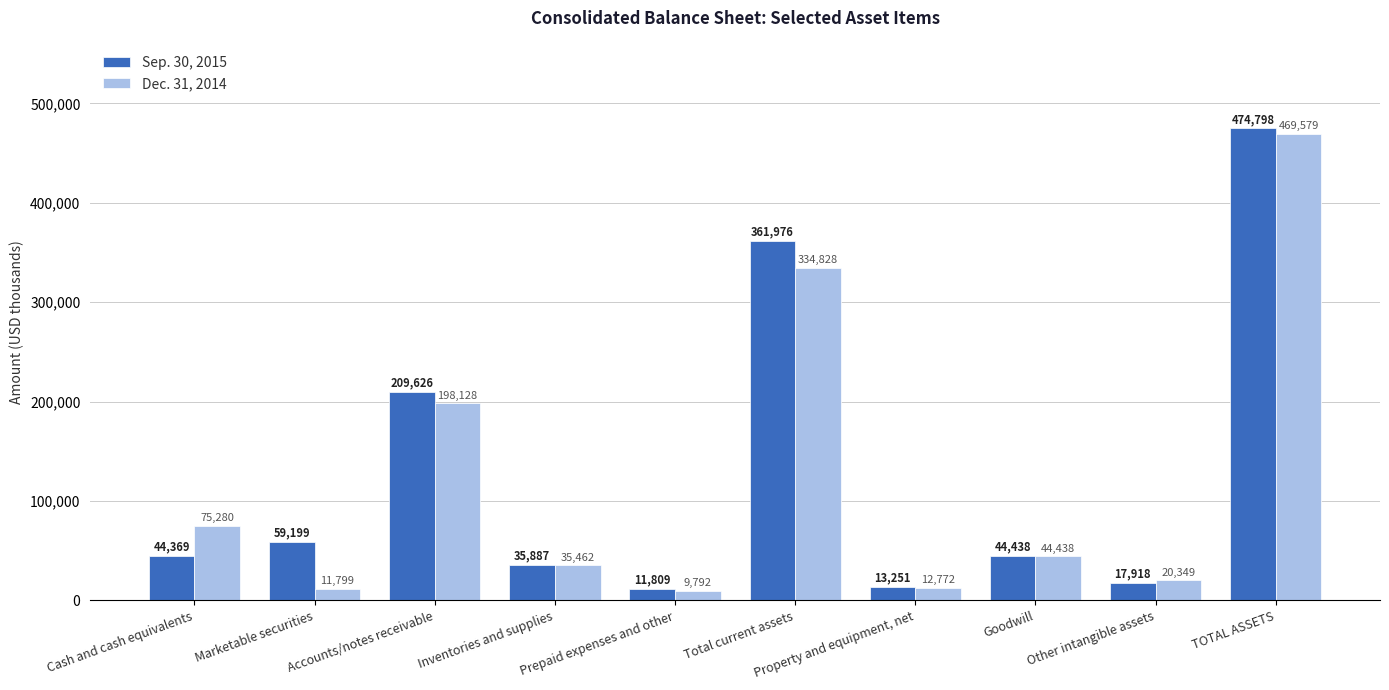

Which series changed the most between Prepaid expenses and other and TOTAL ASSETS?

Sep. 30, 2015